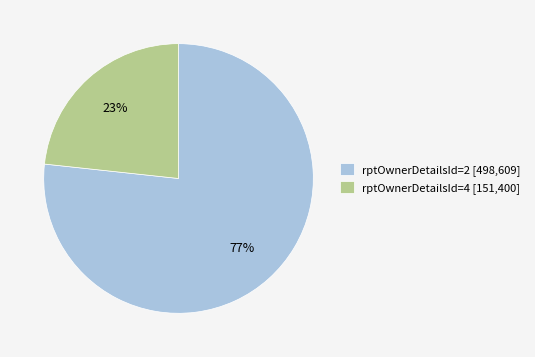

To the nearest percent, what is the average slice percentage?

50%